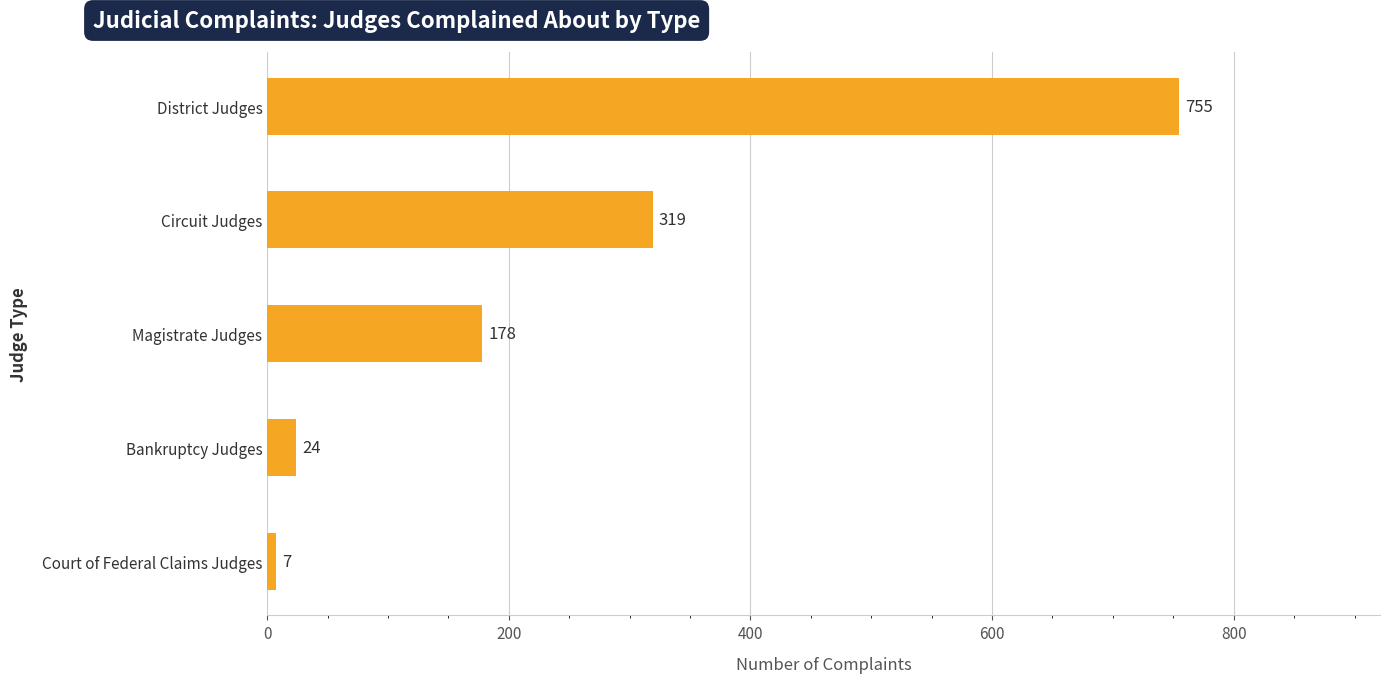

Rank the categories by value from lowest to highest.

Court of Federal Claims Judges, Bankruptcy Judges, Magistrate Judges, Circuit Judges, District Judges